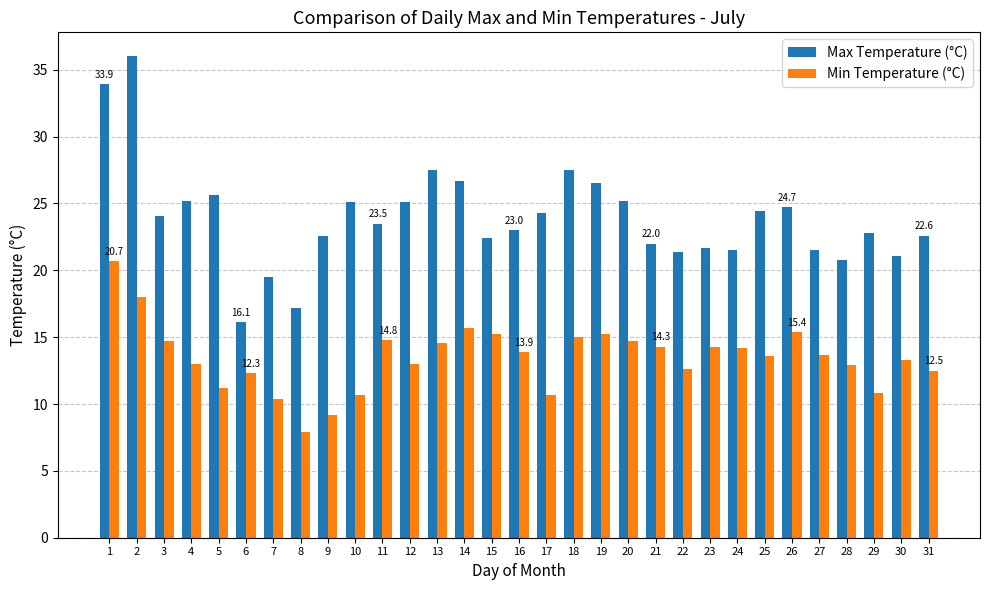

What is the greatest value displayed?

36.0